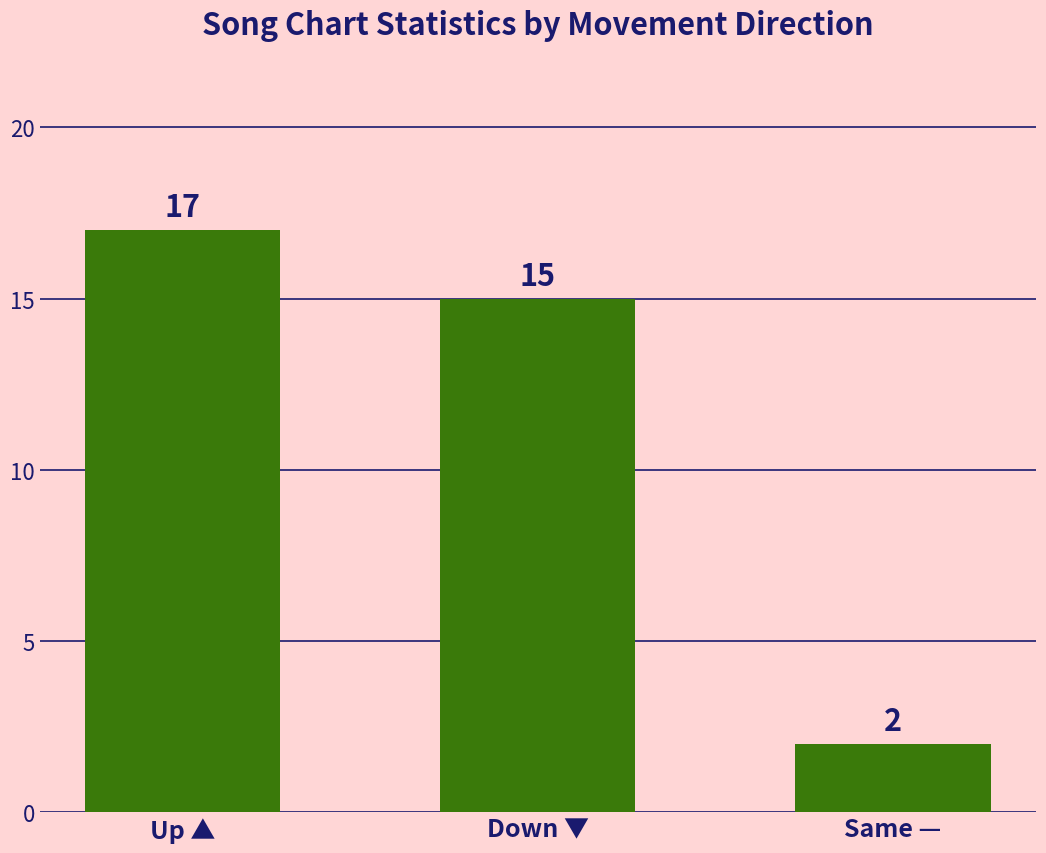

What is the difference between the second highest and minimum values?

13